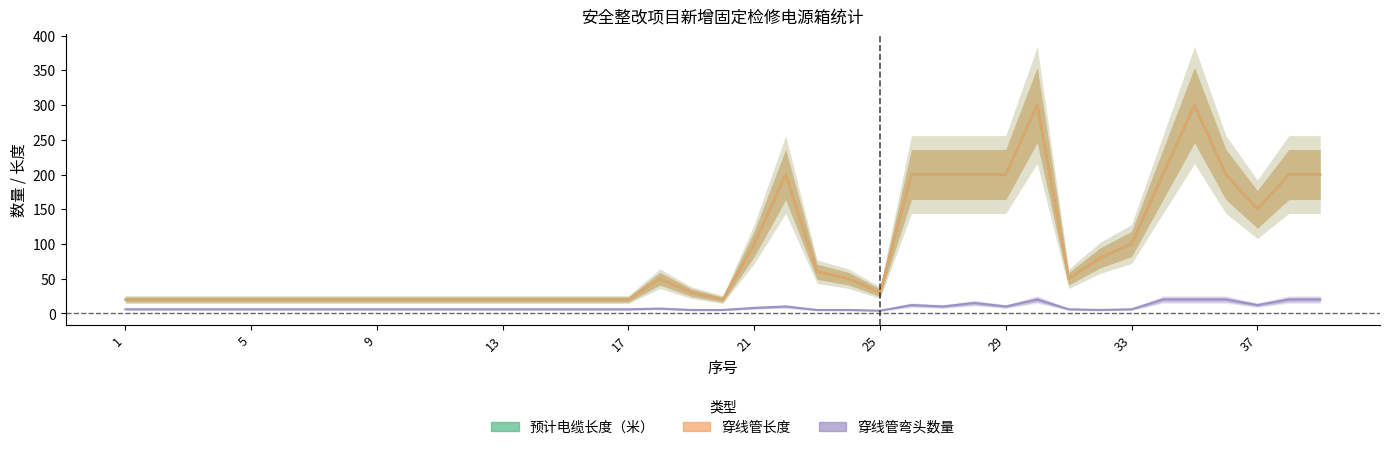

True or false: 穿线管弯头数量 and 预计电缆长度（米） intersect in this chart.

False